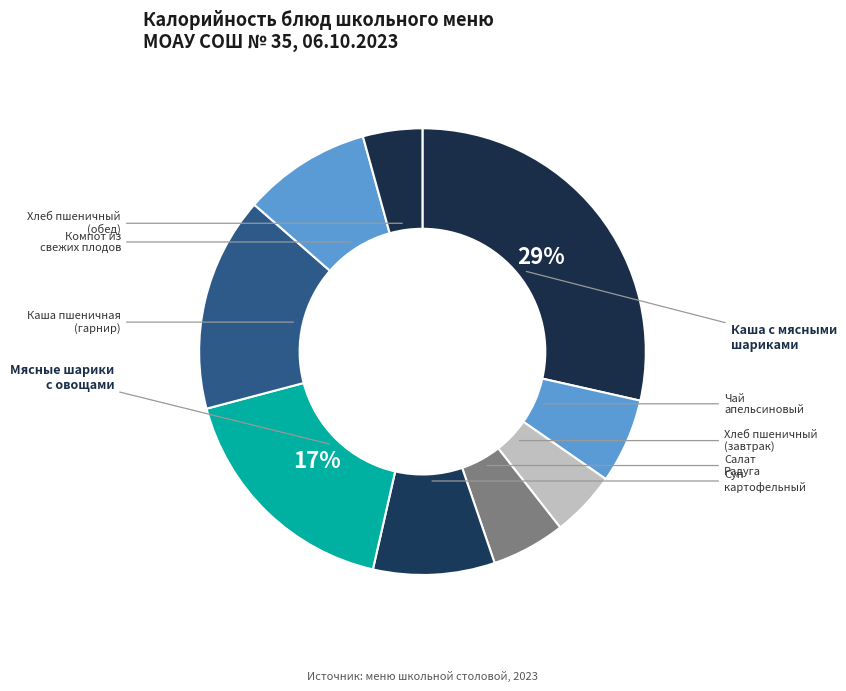

Count the number of slices in the pie.

9